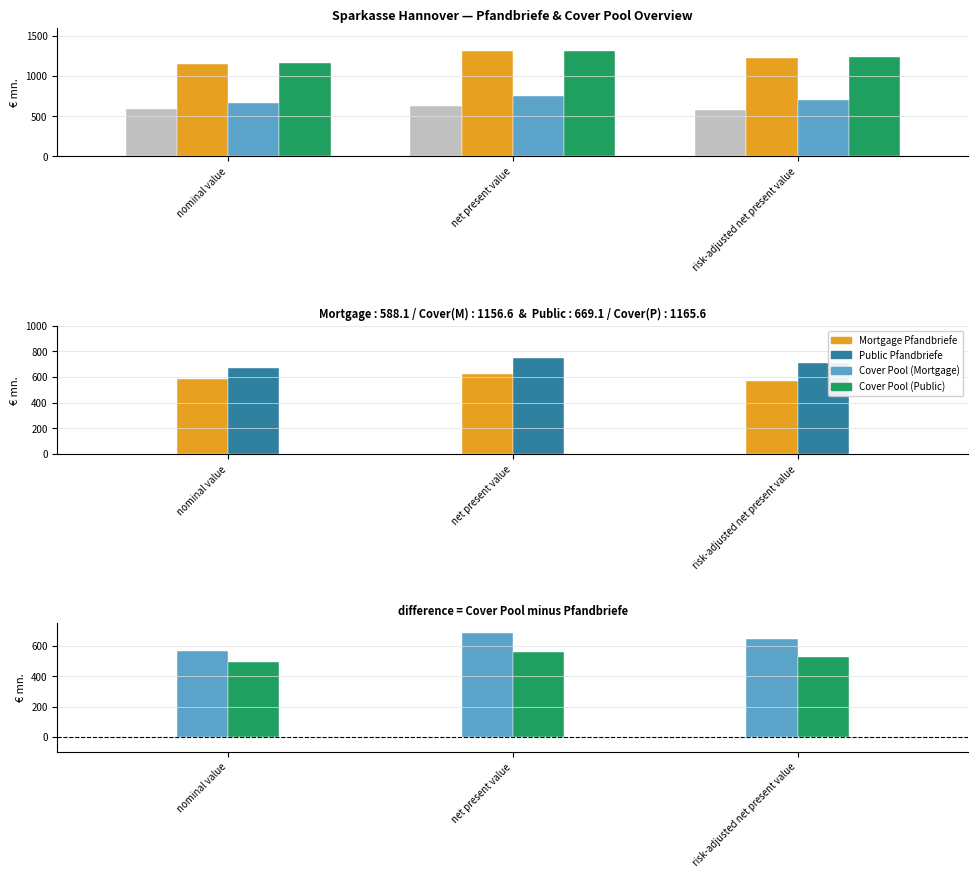

At net present value, list the series in order from smallest to largest.

Cover Pool (Public), Mortgage Pfandbriefe, Cover Pool (Mortgage), Public Pfandbriefe